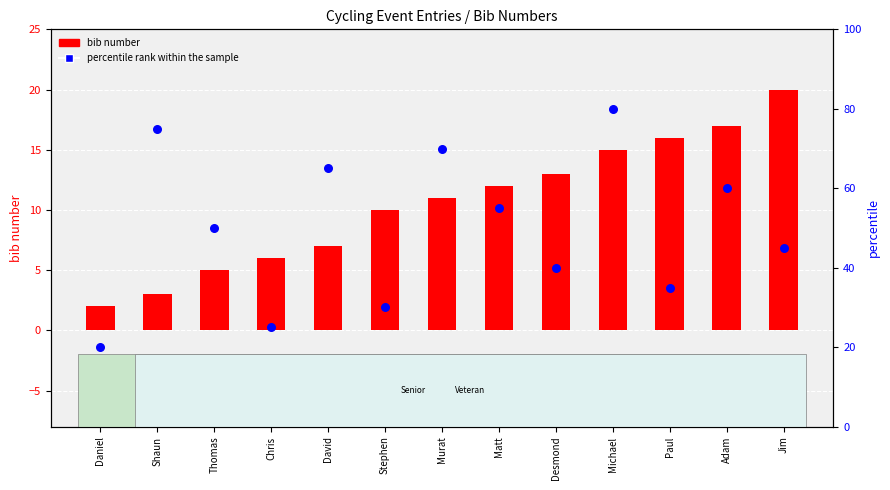

What is the total value across all series at Jim?

65